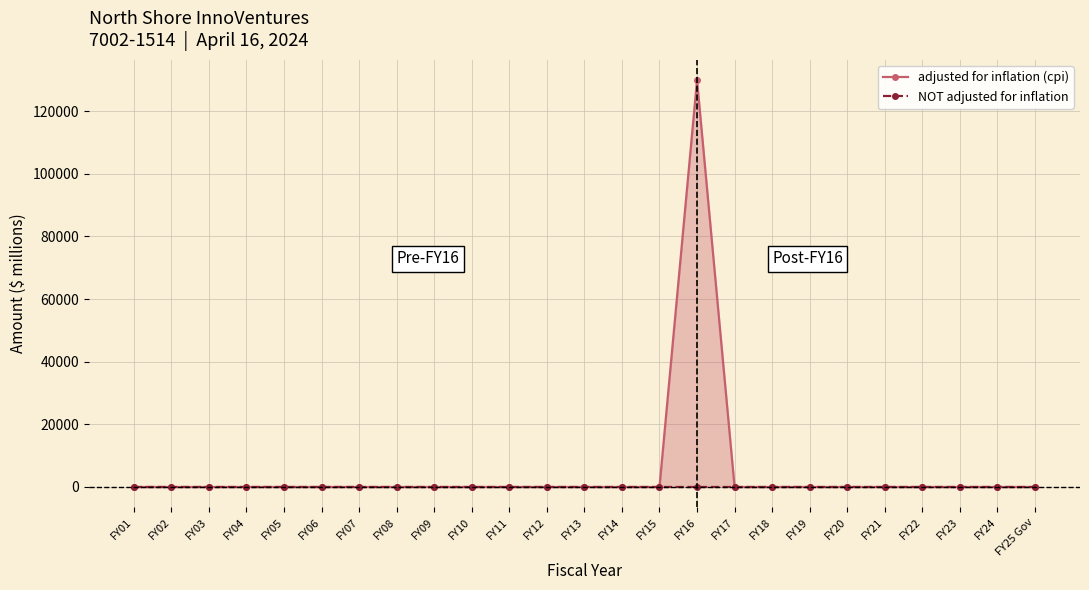

Which series has the largest total across all categories?

adjusted for inflation (cpi)